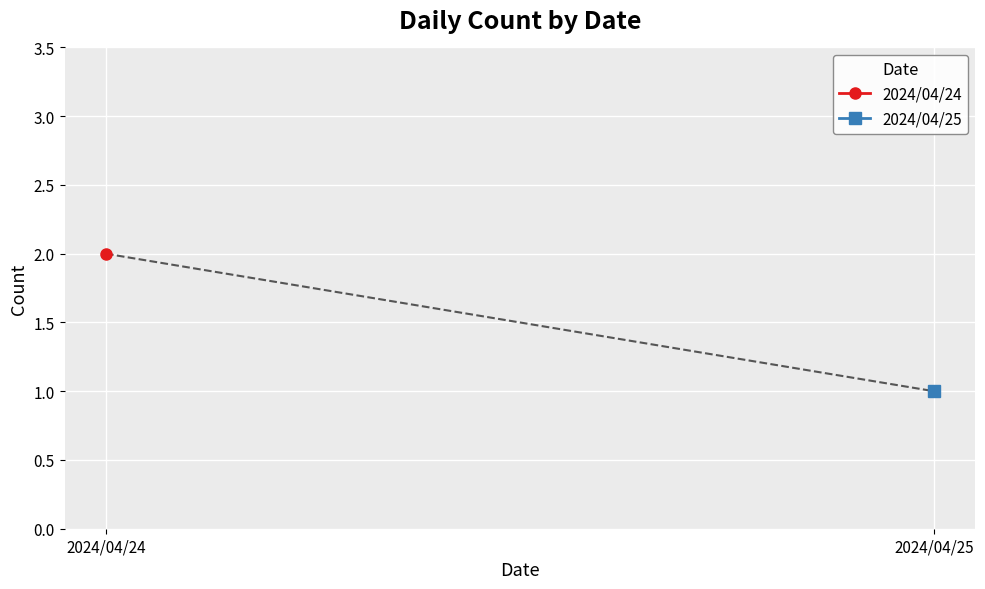

List the series in order of their overall mean, lowest first.

2024/04/25, 2024/04/24